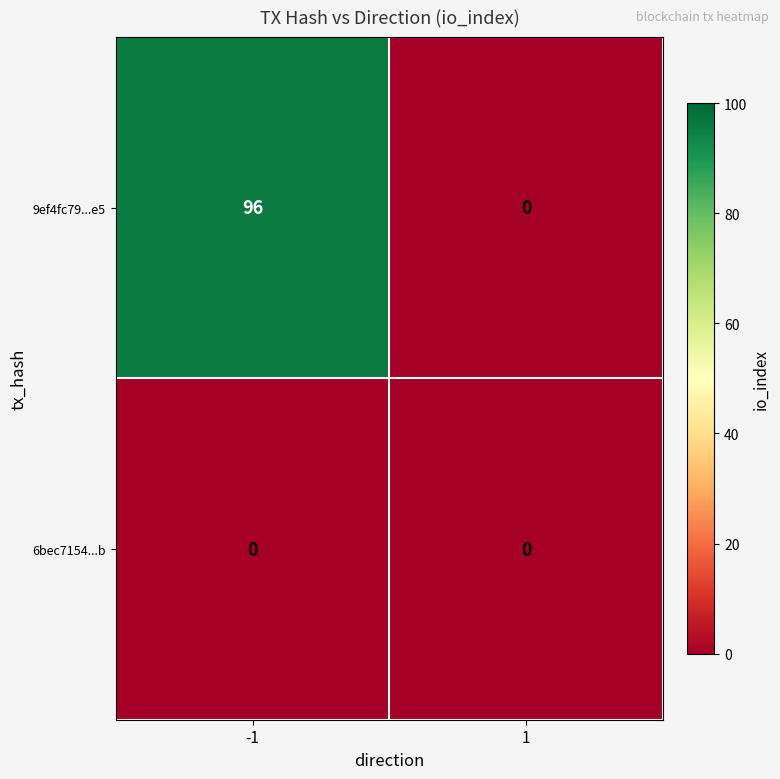

What is the greatest value displayed?

96